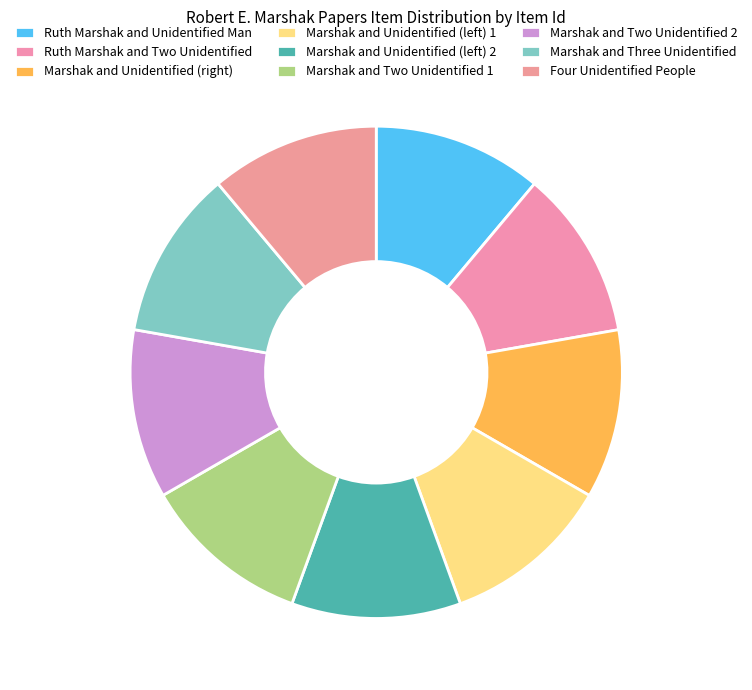

What is the largest slice in the pie chart?

Ruth Marshak and Unidentified Man